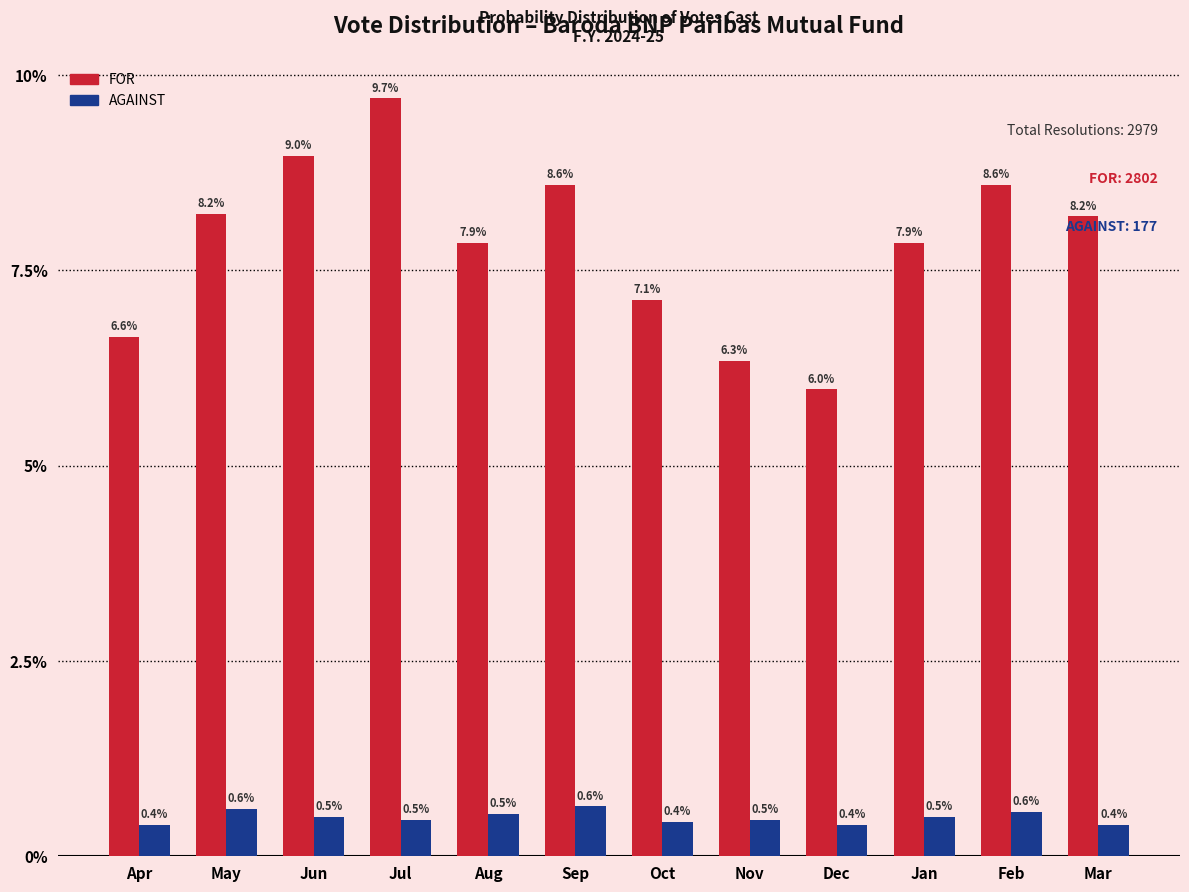

Reading left to right, what are all the values shown in this chart?

FOR: 6.6	8.2	9.0	9.7	7.9	8.6	7.1	6.3	6.0	7.9	8.6	8.2
AGAINST: 0.4	0.6	0.5	0.5	0.5	0.6	0.4	0.5	0.4	0.5	0.6	0.4